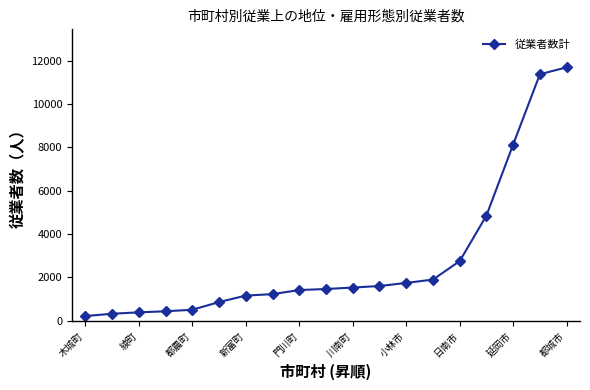

What is the average value?

2822